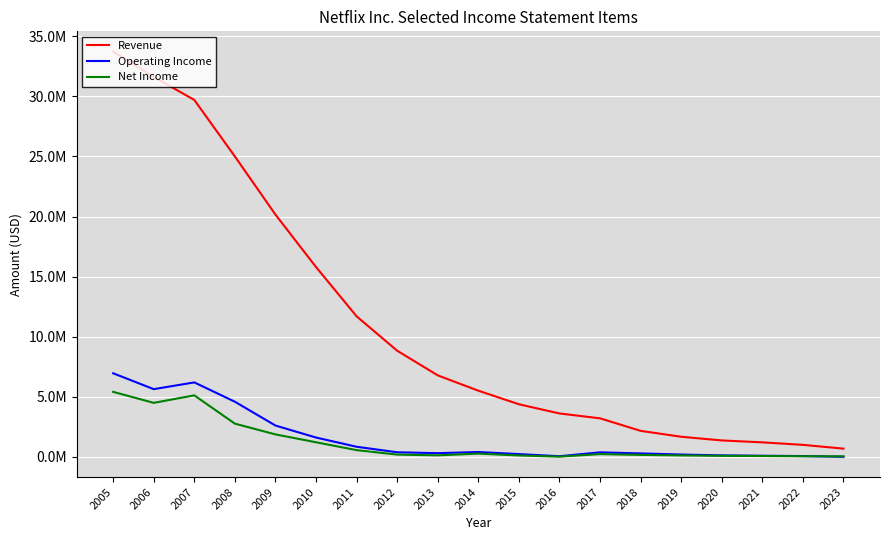

At which label does Net Income first exceed 186678?

2005